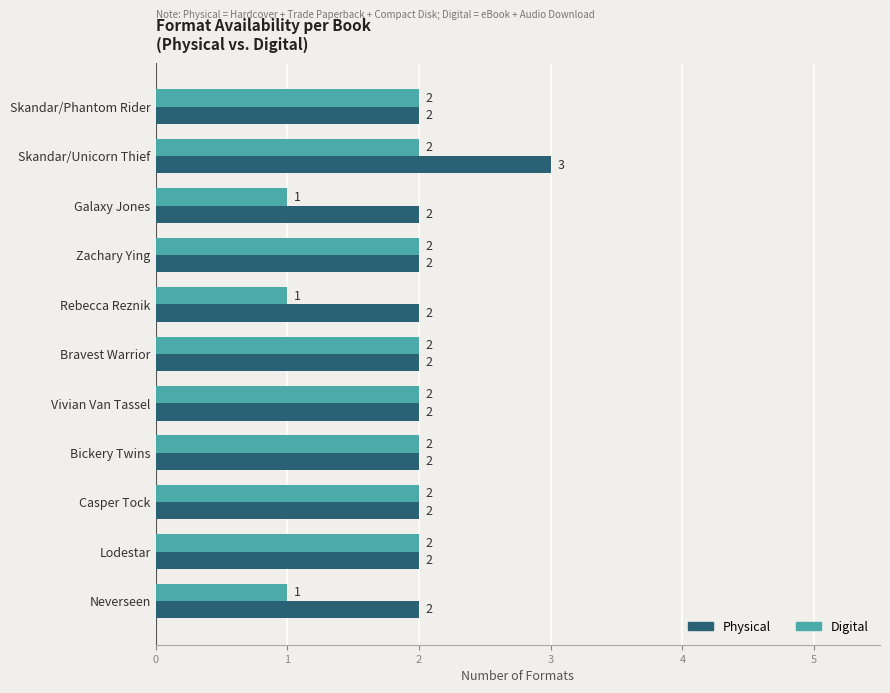

Count the number of data series in this chart.

2